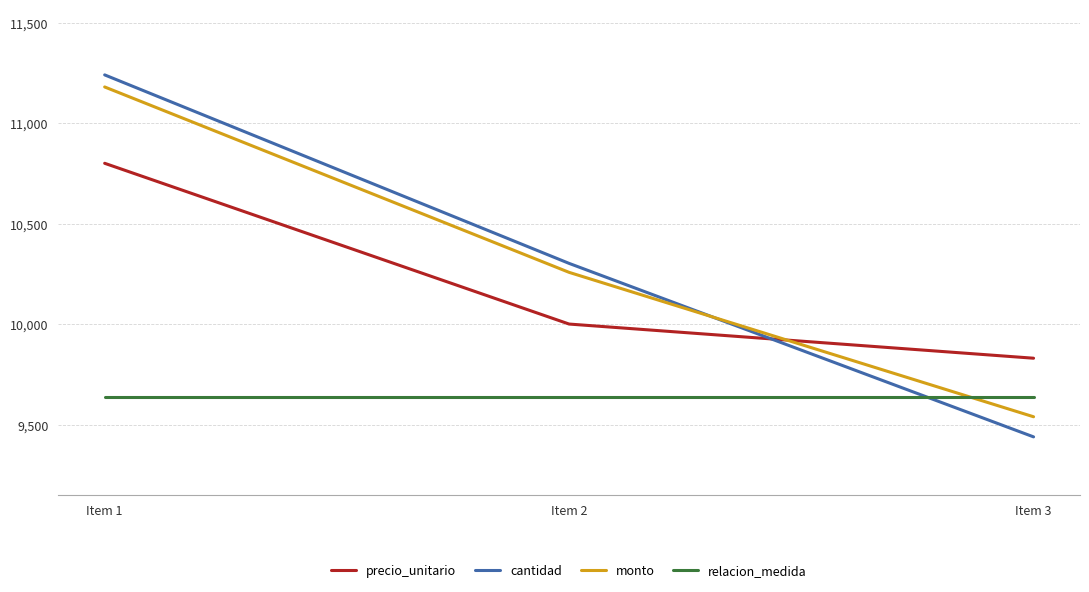

The value of precio_unitario at Item 2 is 10000.0. True or false?

True